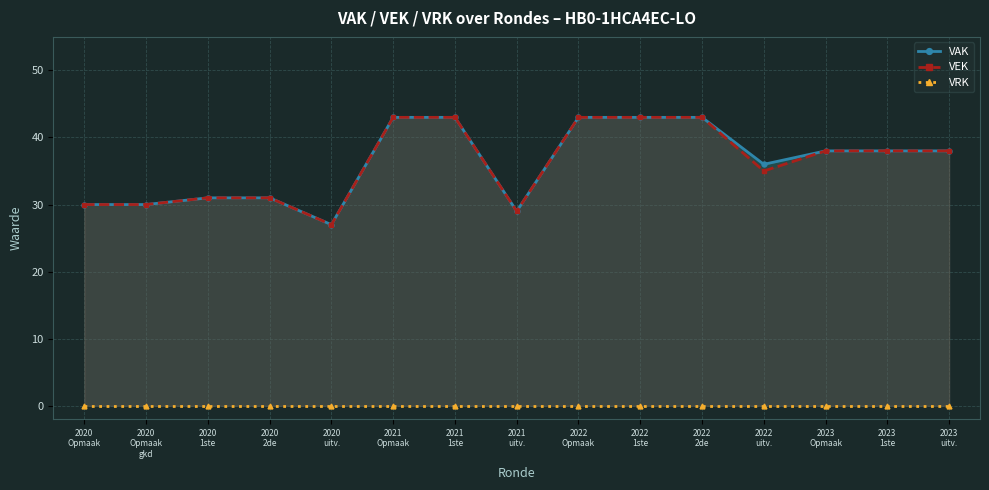

What is the maximum value shown in the chart?

43